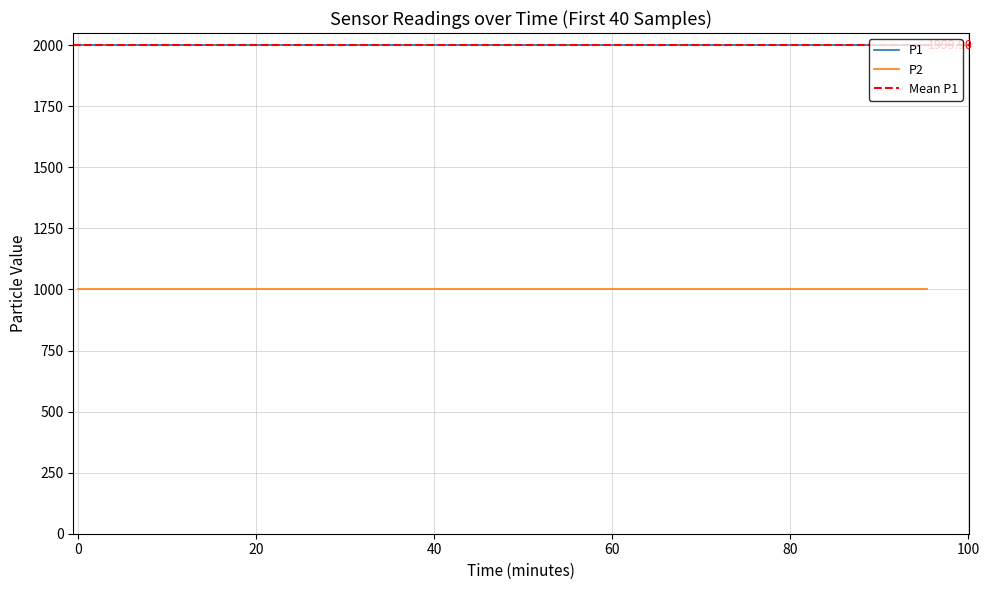

Between 12 and 32, which is larger?

12